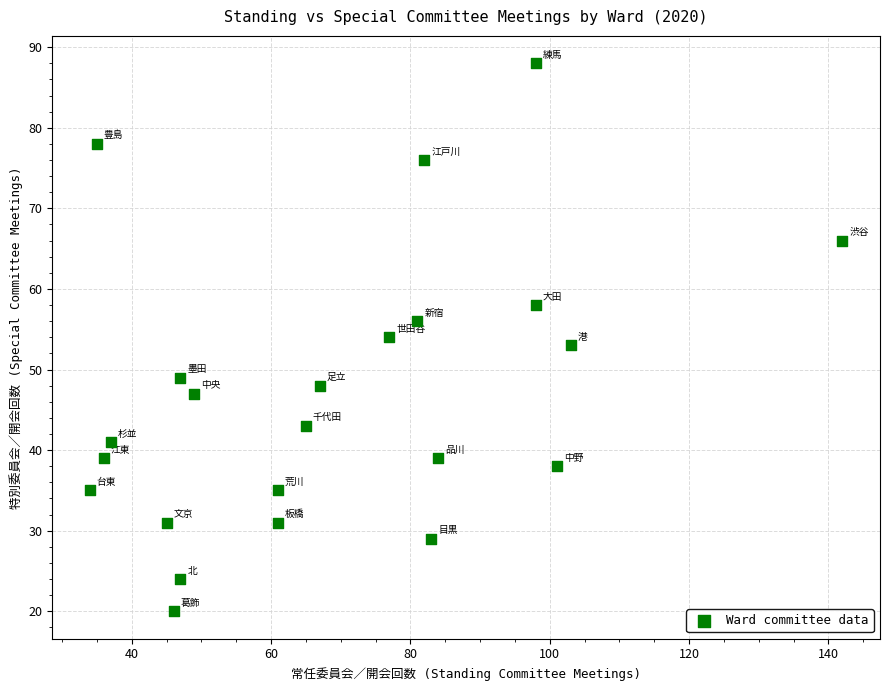

What is the range of X values (max minus min)?

108